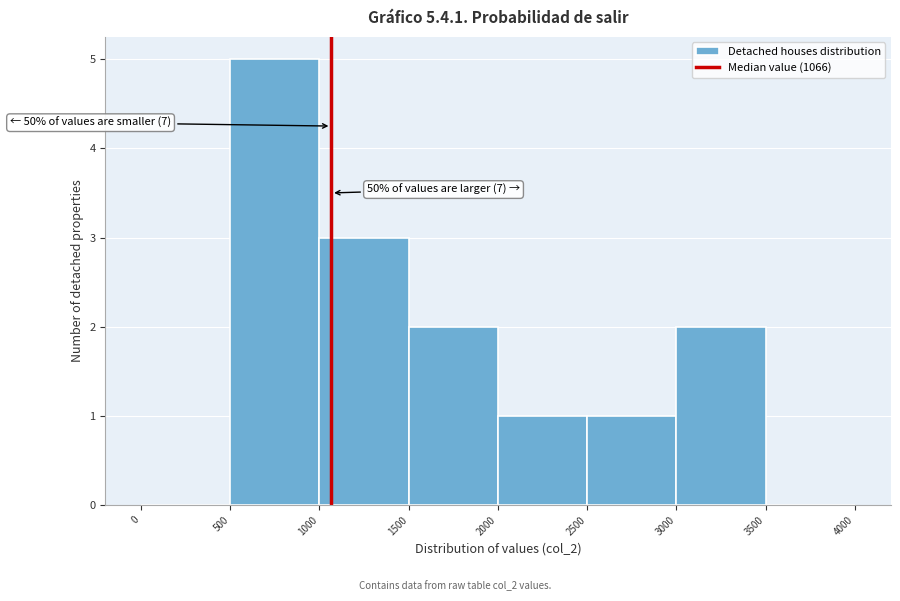

Which range on the x-axis has the tallest bar?

500 to 1000